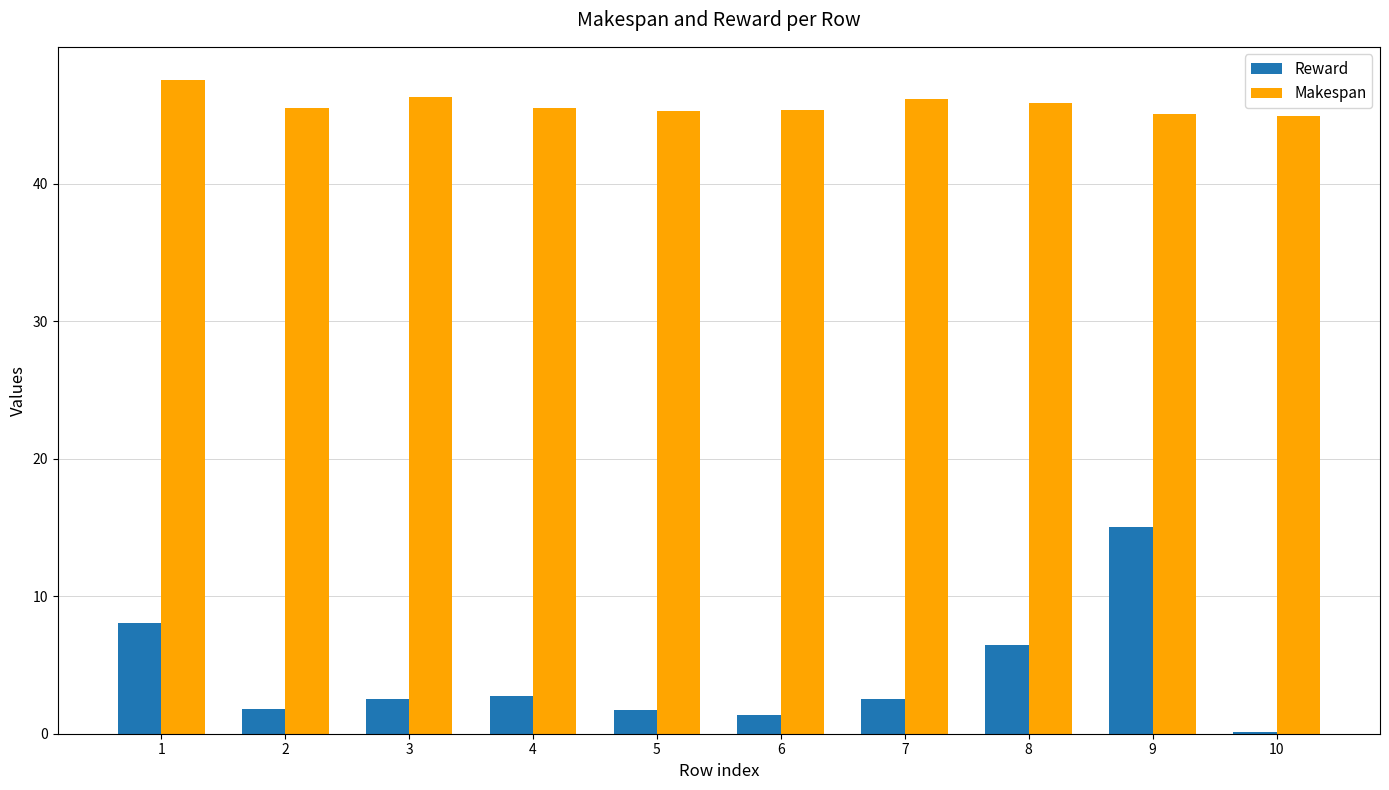

Is it true that Makespan equals 13.0 at 4?

False